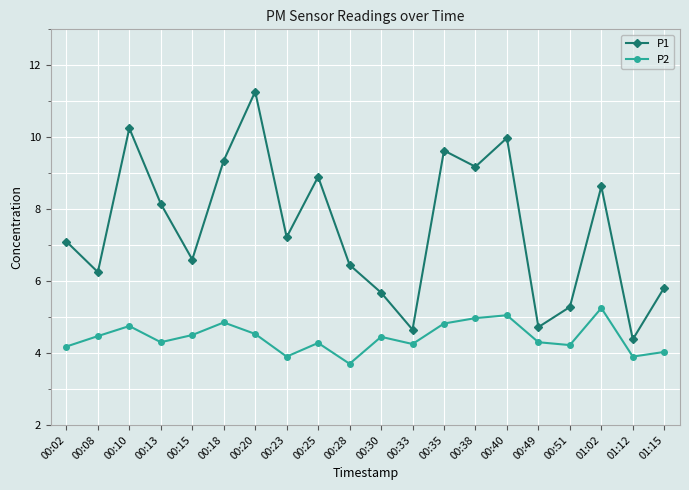

How many lines are shown in the chart?

2